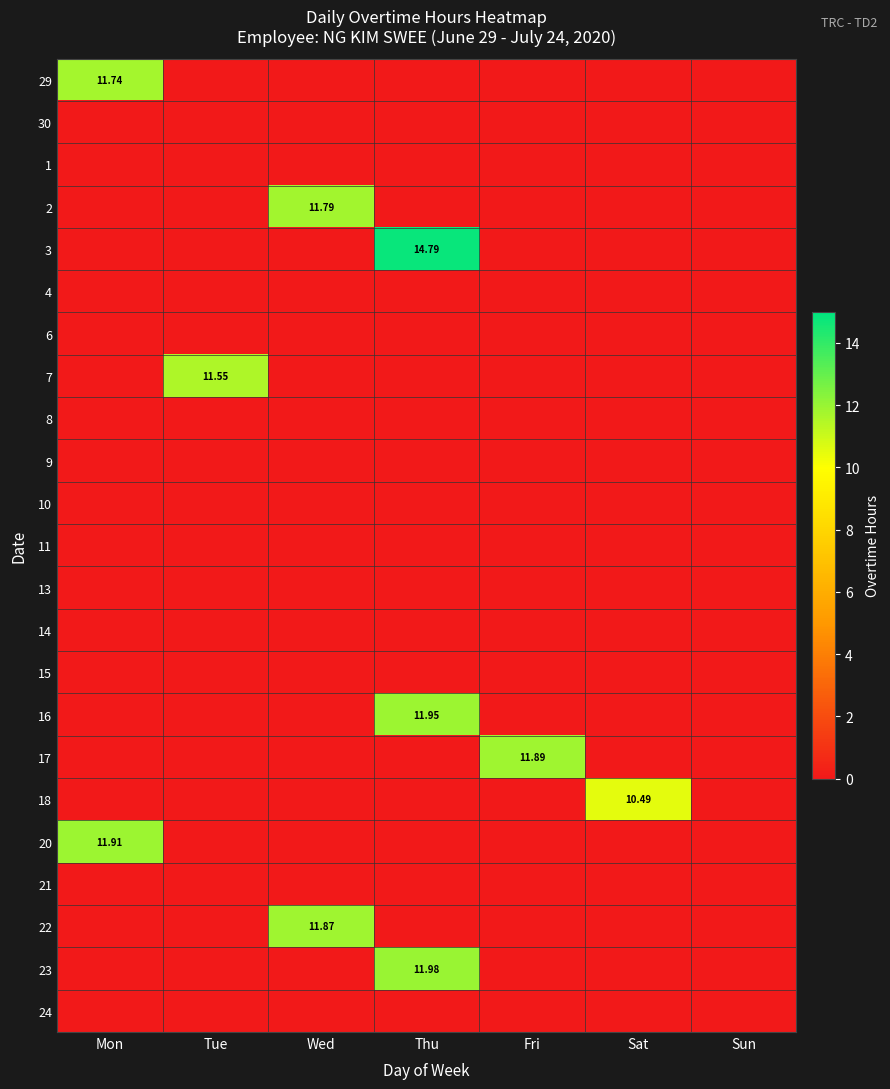

Which series has the largest total across all categories?

3